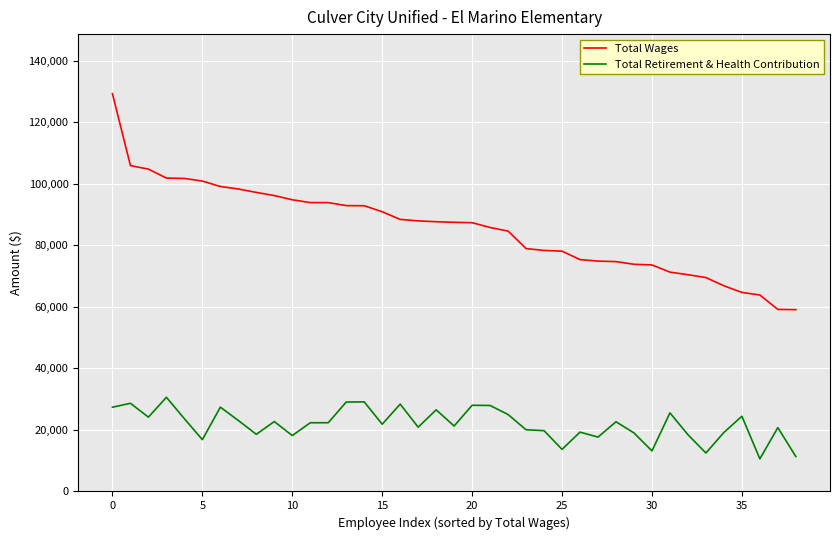

Which series has the largest range (max minus min)?

Total Wages